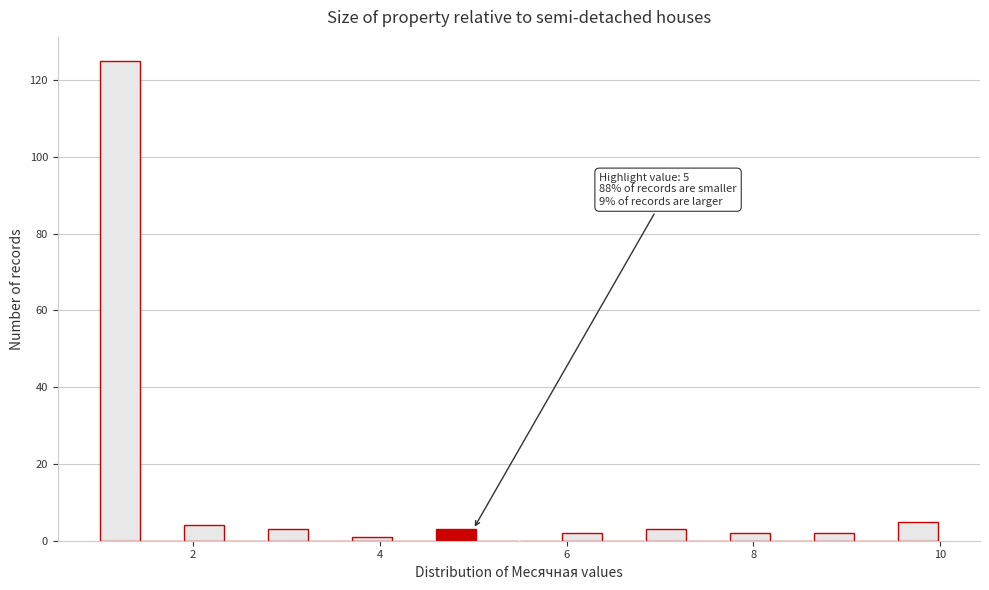

Read against the x-axis, roughly where is the centre of the tallest bar?

1.2